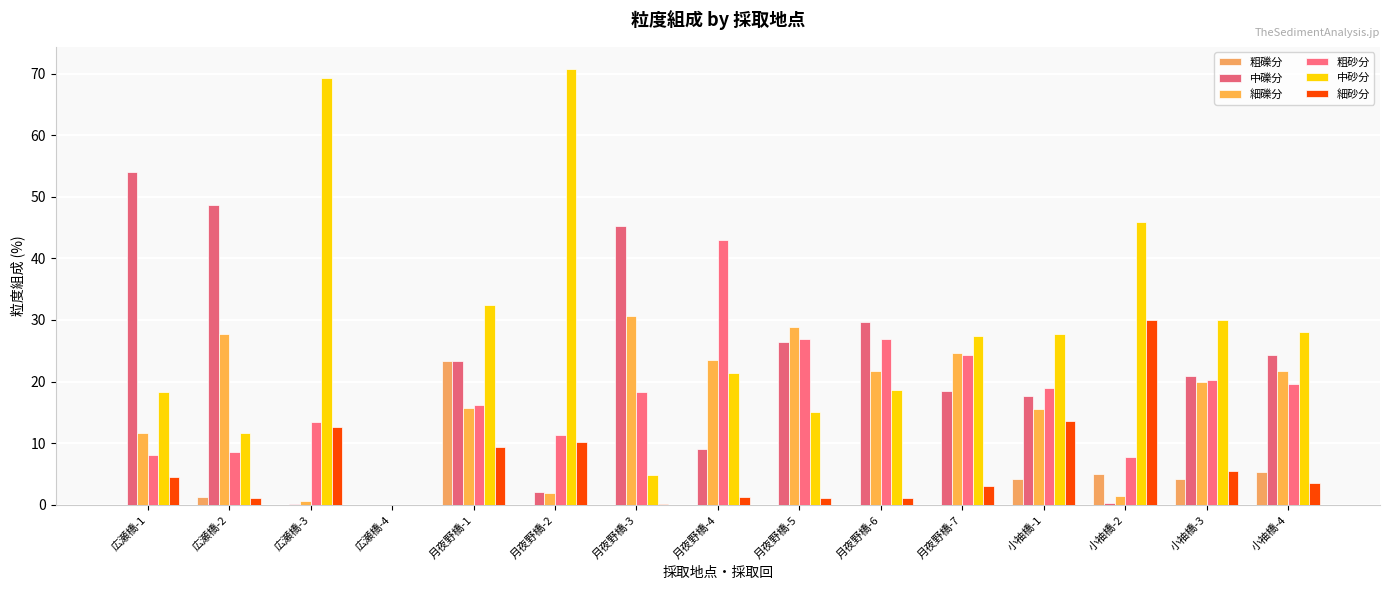

Count the number of categories in the chart.

15